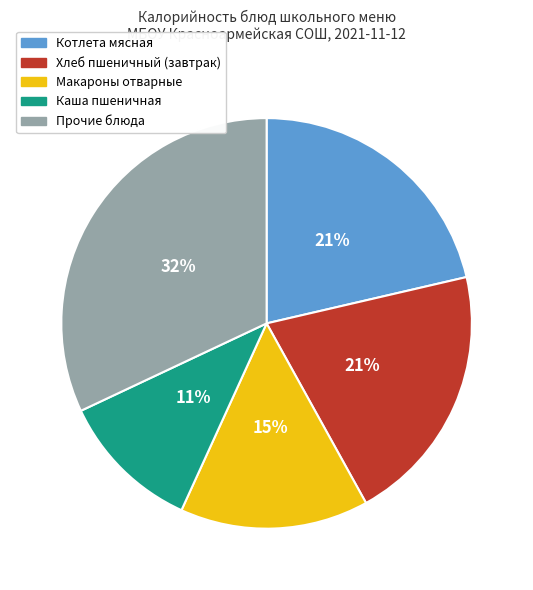

Between Макароны отварные and Котлета мясная, which is larger?

Котлета мясная